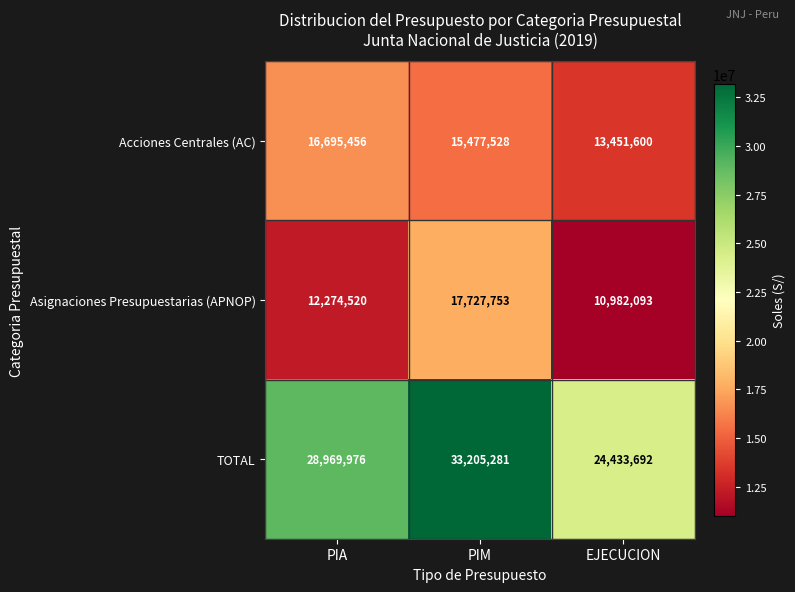

What is the difference between the maximum and minimum values in the TOTAL series?

8771589